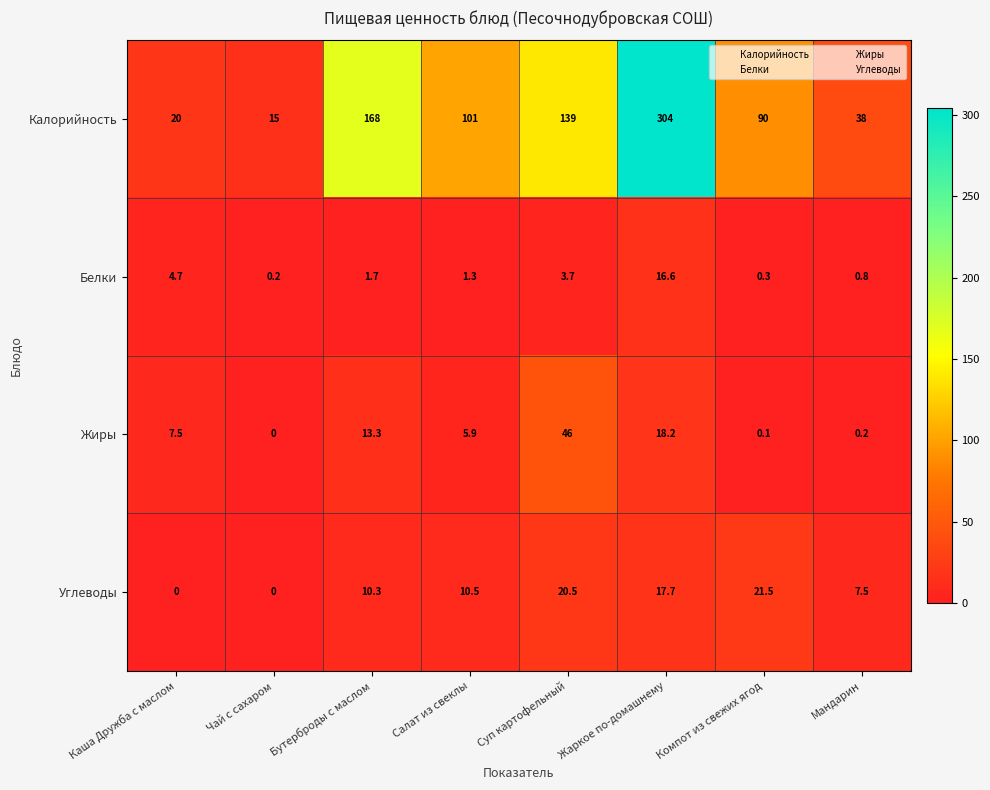

Is the value of Углеводы at Бутерброды с маслом greater than the value of Белки at Компот из свежих ягод?

Yes